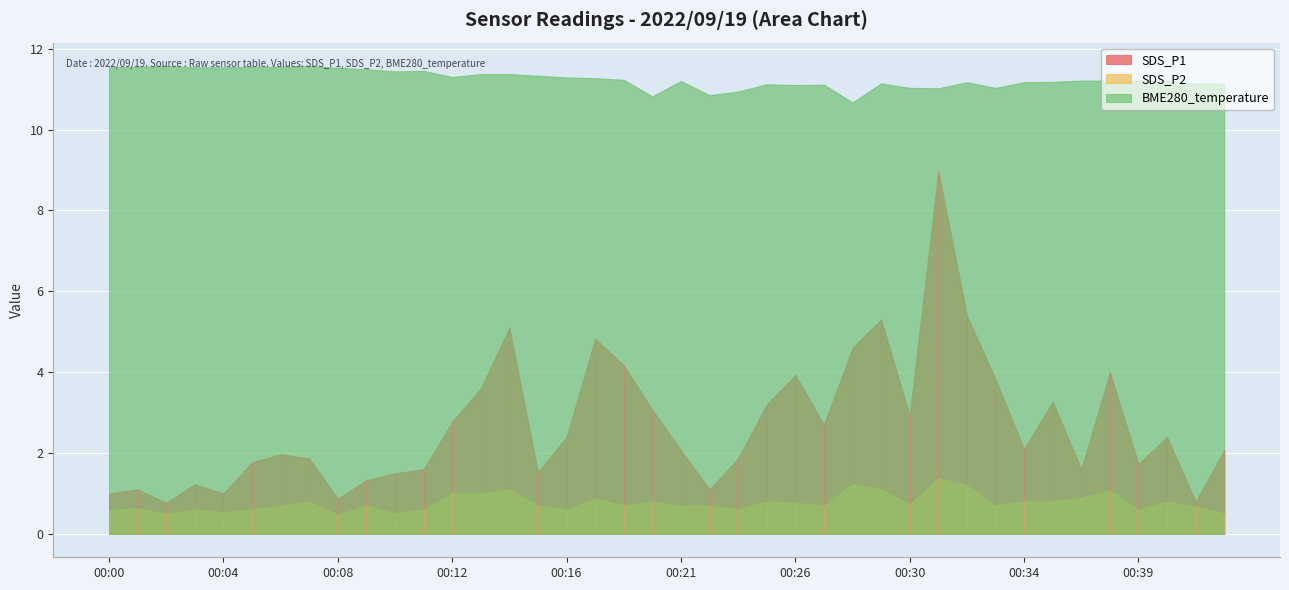

How many lines are shown in the chart?

3